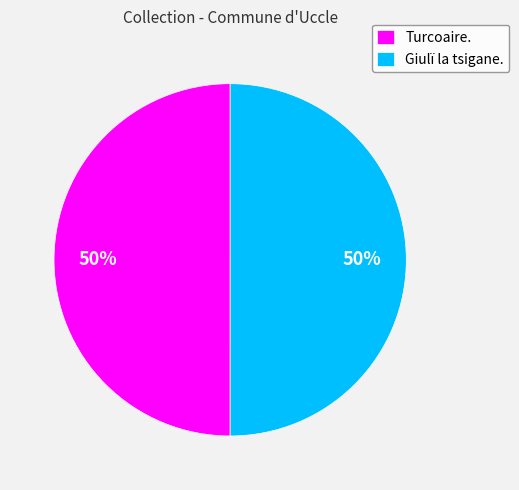

Is it true that Turcoaire. is 50% of the pie?

True